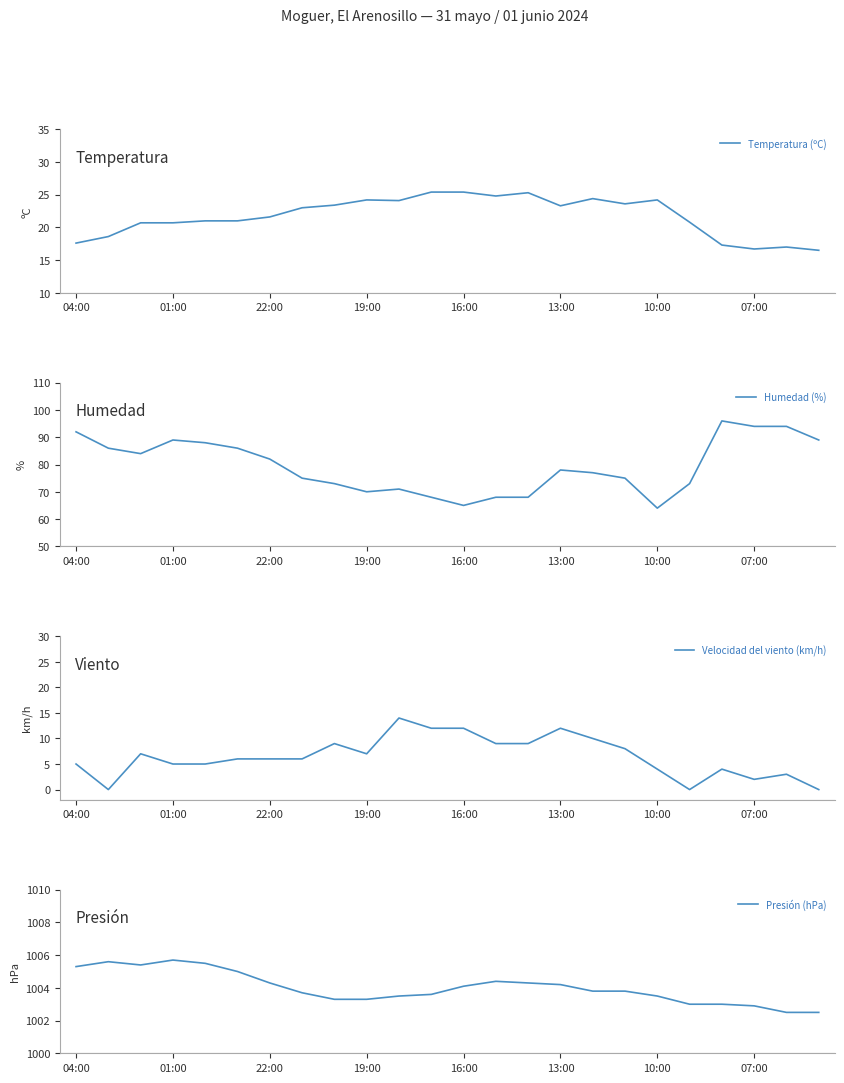

The Velocidad del viento (km/h) series shows 6 at 22:00. True or false?

True